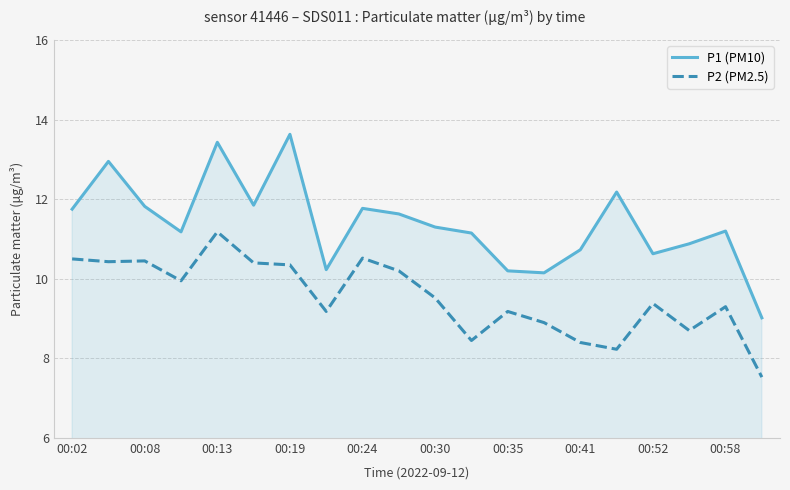

What is the difference between the maximum and minimum values in the P1 (PM10) series?

4.6